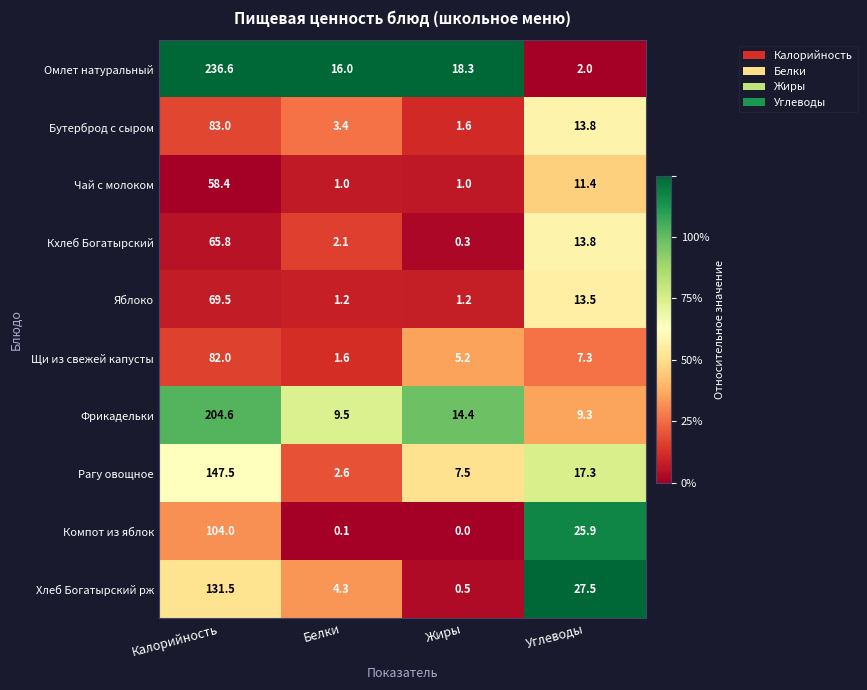

What is the sum of all Хлеб Богатырский рж values?

163.8